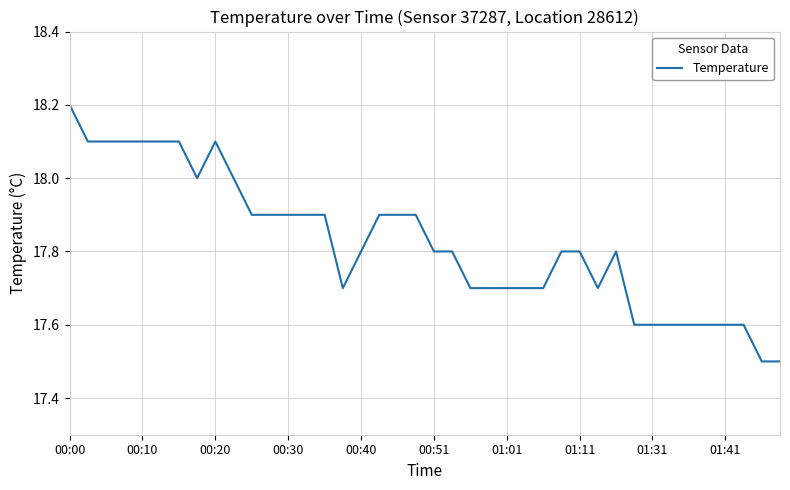

What is the smallest value displayed?

17.5